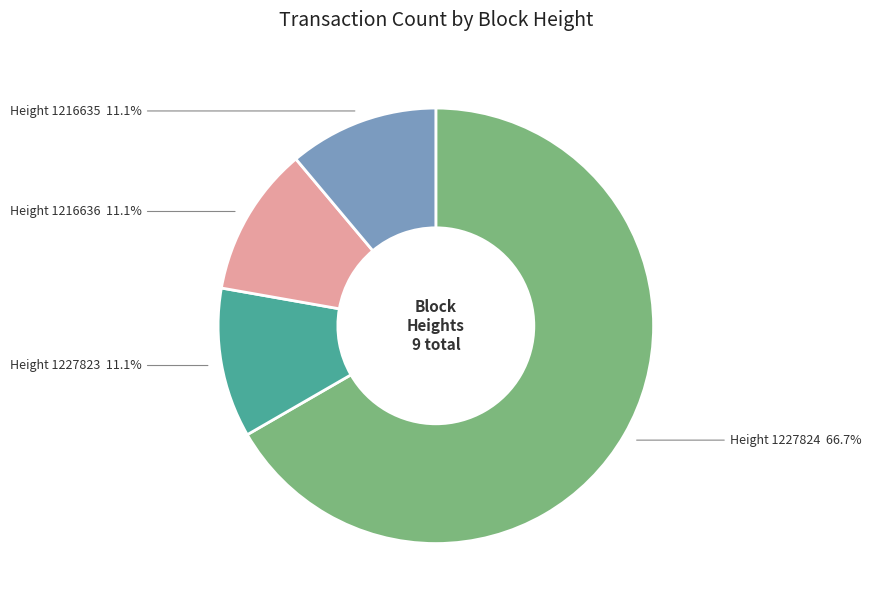

Count the number of slices in the pie.

4